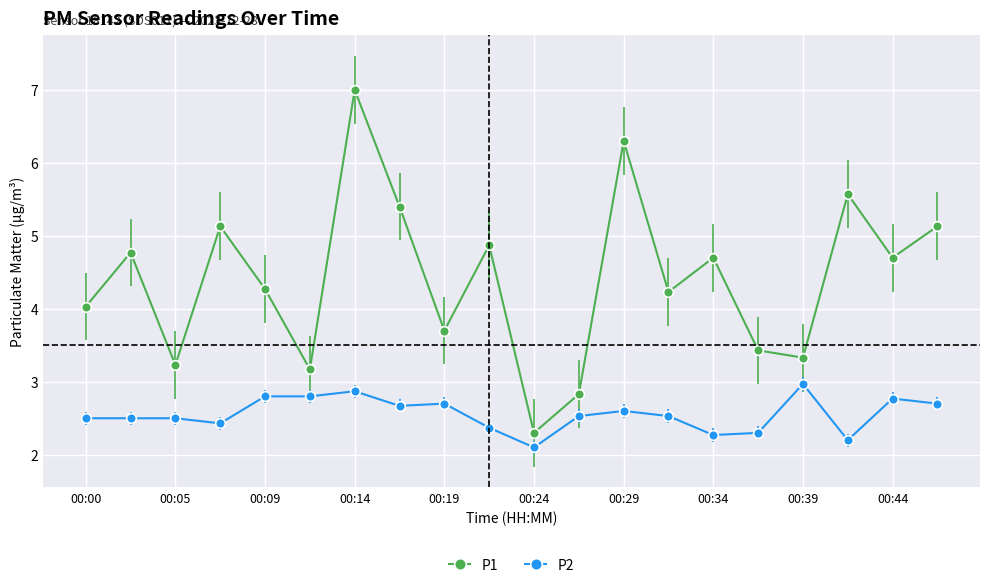

Does the chart have visible grid lines?

Yes